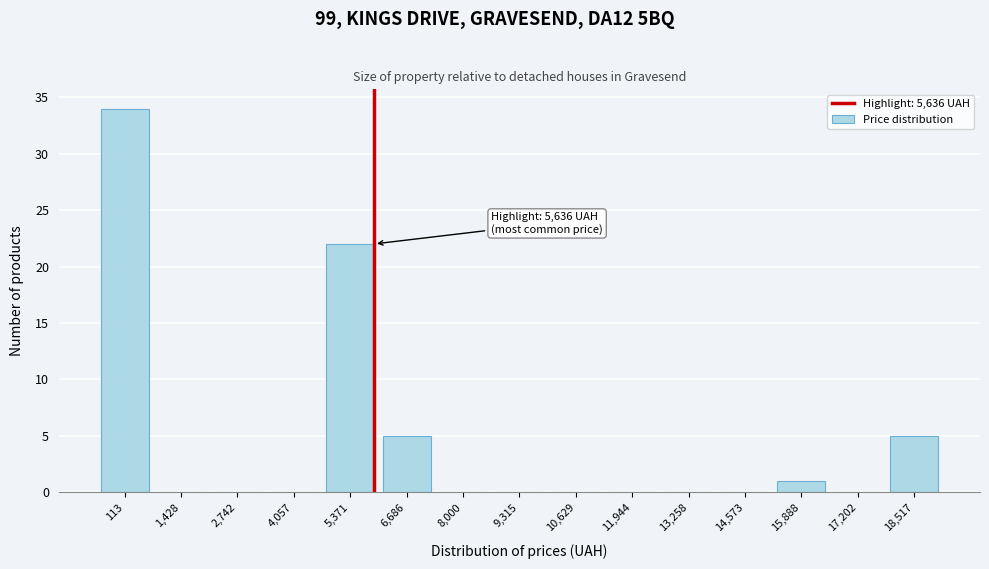

Reading right to left, what are all the values shown in this chart?

18,517=5	17,202=0	15,888=1	14,573=0	13,258=0	11,944=0	10,629=0	9,315=0	8,000=0	6,686=5	5,371=22	4,057=0	2,742=0	1,428=0	113=34